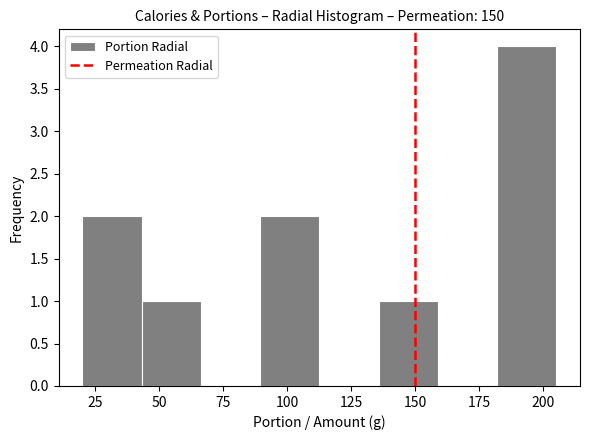

How tall is the bar that spans 90 to 115 on the x-axis? Neither the bar edges nor the heights are printed on the chart, so give them approximately, as read against the axes.

2